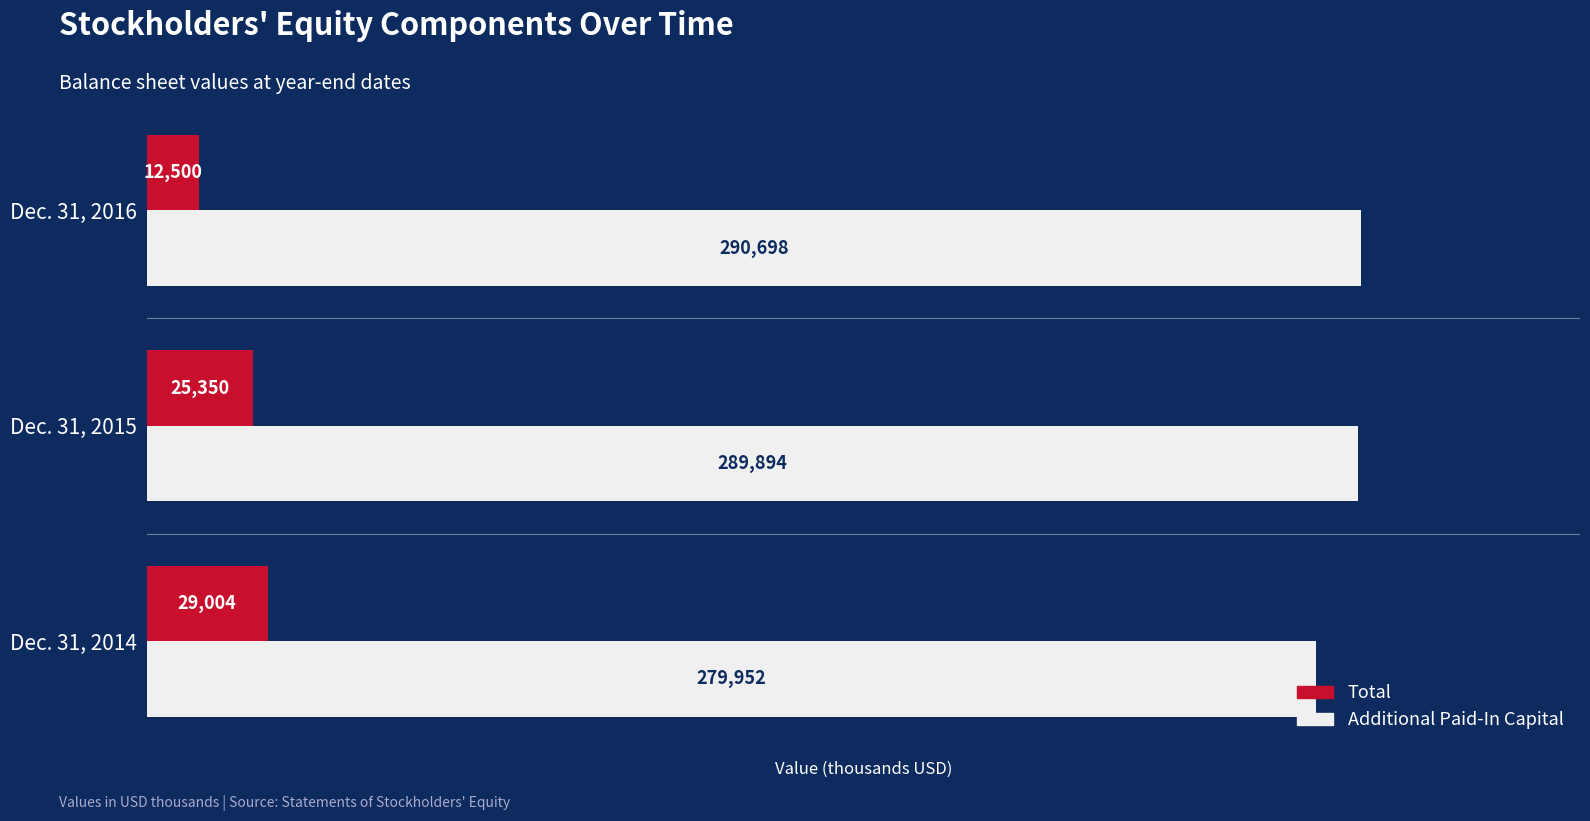

What are all the series names shown in the legend?

Total, Additional Paid-In Capital